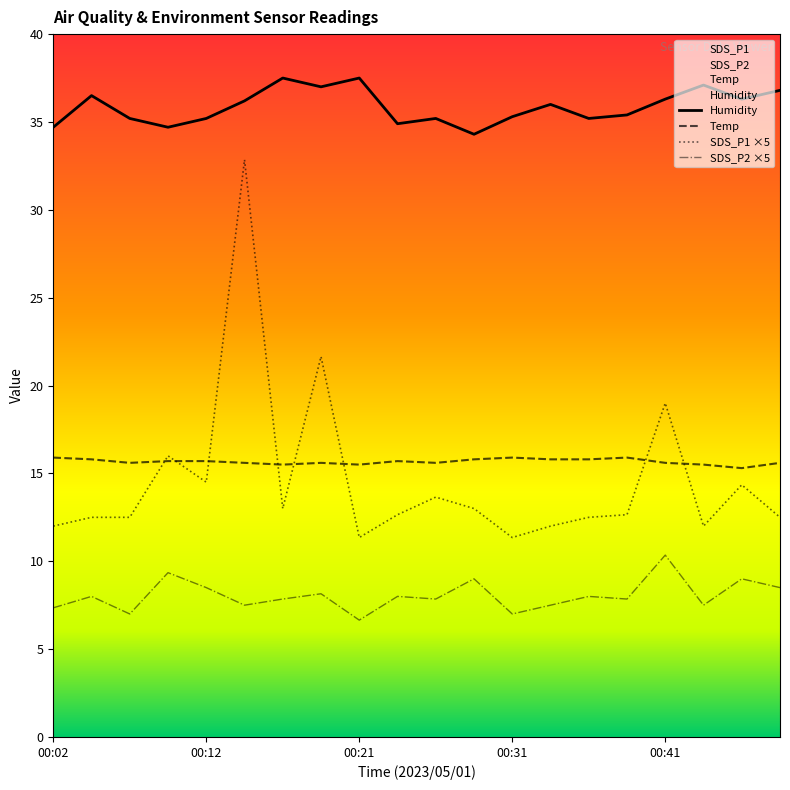

Is it true that Temp equals 15.6 at 00:19?

True